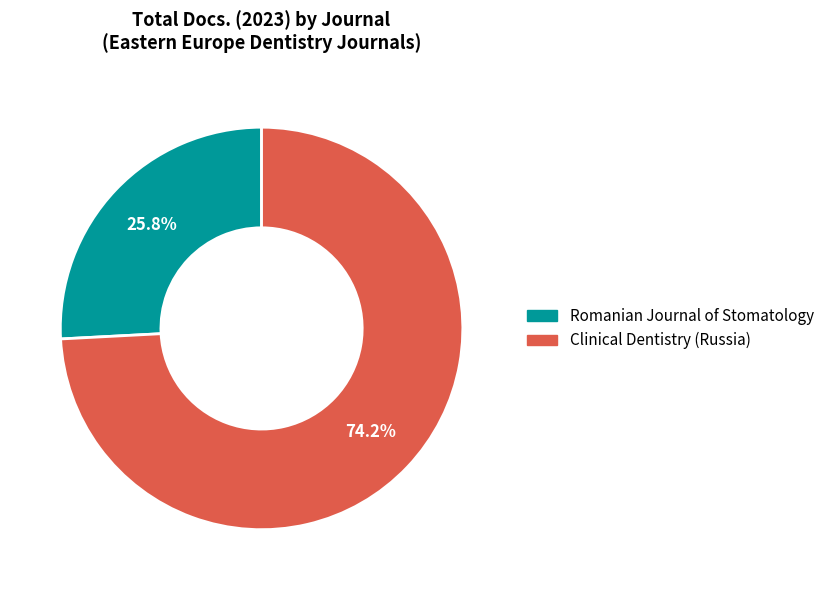

Is the sum of Clinical Dentistry (Russia) and Romanian Journal of Stomatology greater than half?

Yes